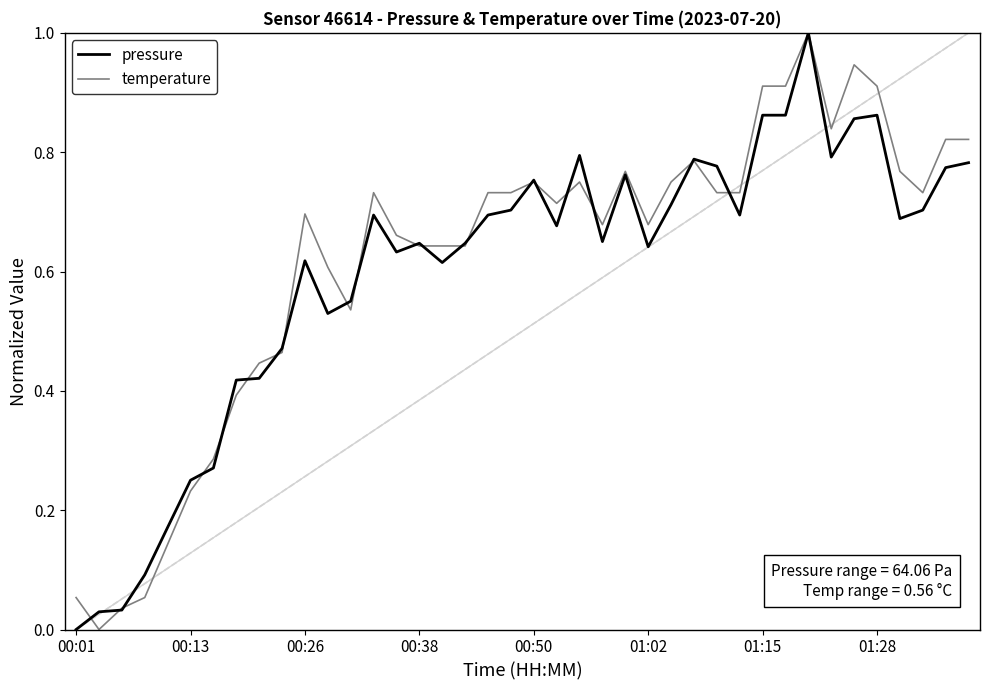

At which label does pressure reach its minimum?

00:01